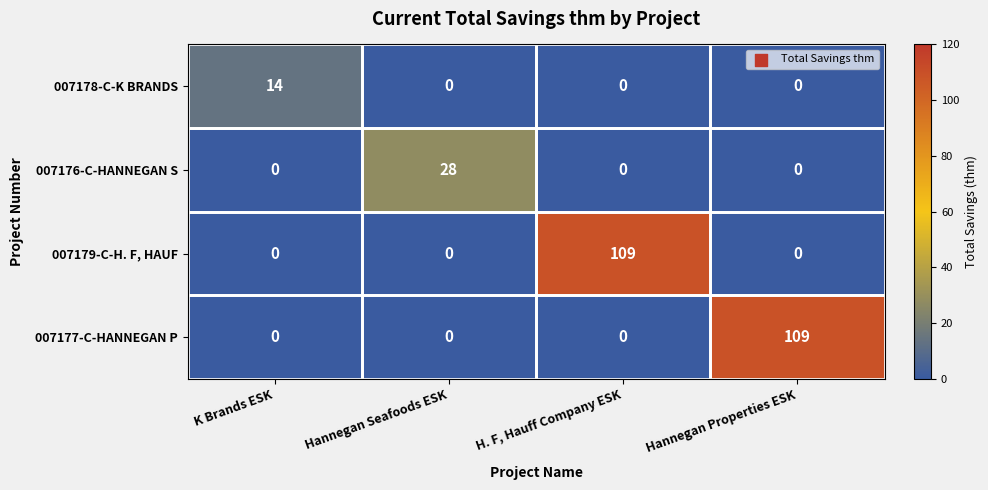

True or false: 007179-C-H. F, HAUF has a value of 0 at K Brands ESK.

True